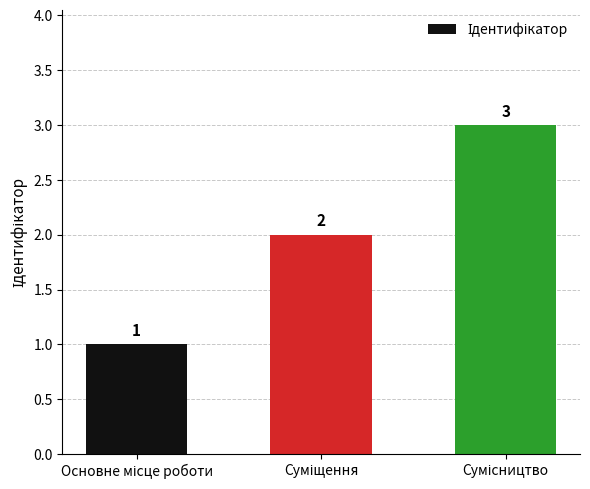

Count the values in the range 1 to 3.

3